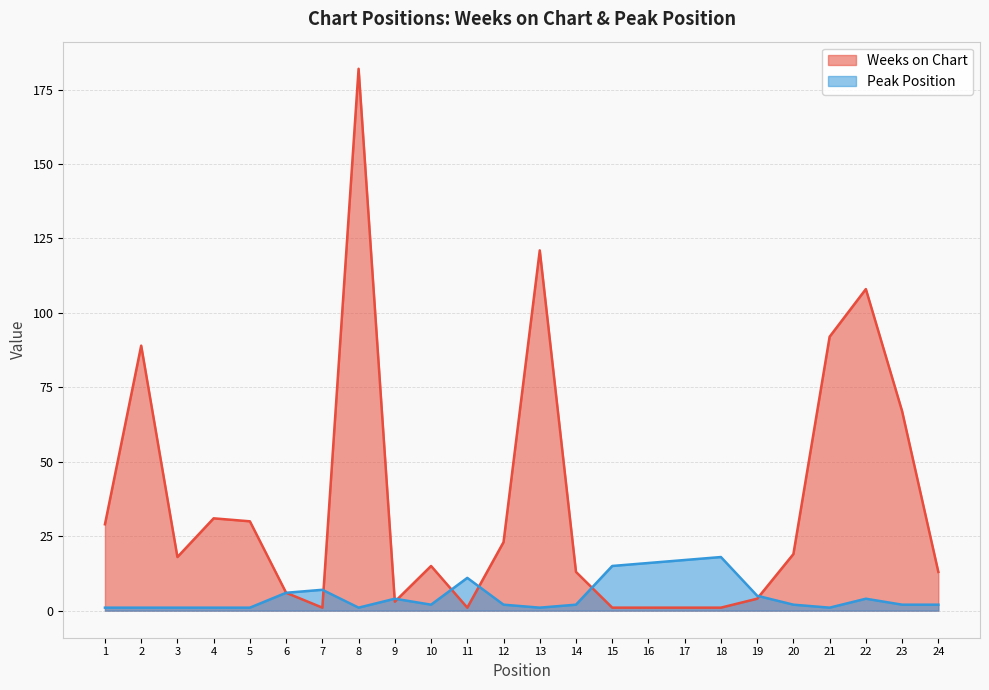

What is the maximum value shown in the chart?

182